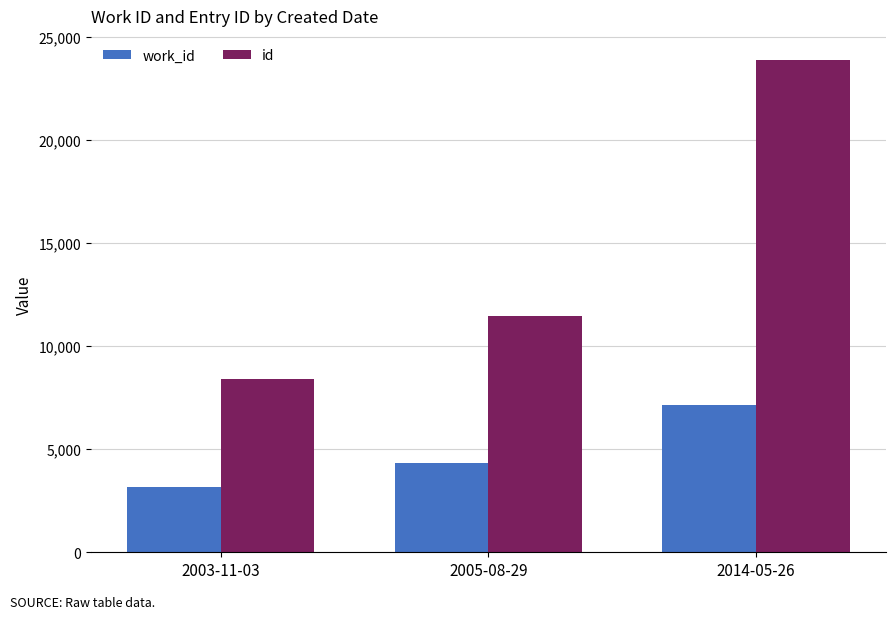

What is the average value of the id series?

14579